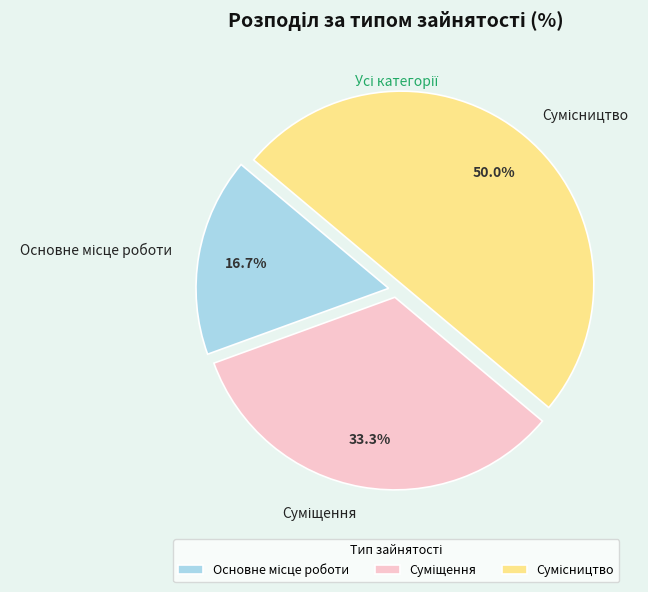

Is Сумісництво the majority of the pie?

No